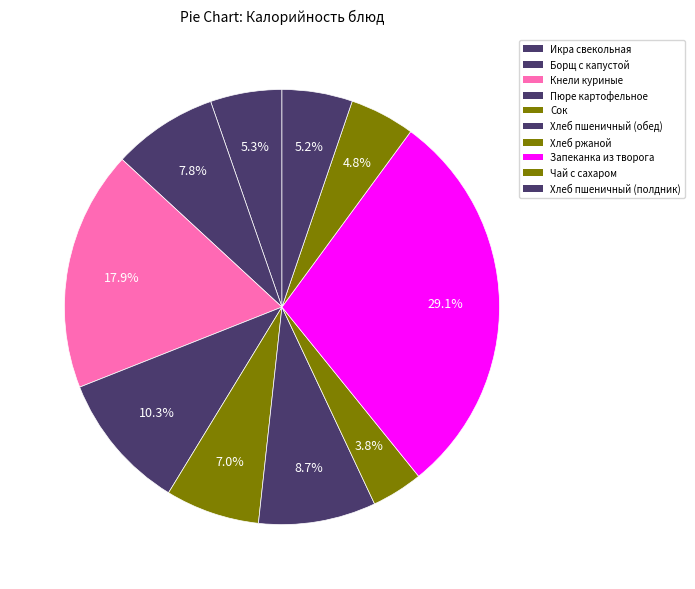

What percentage is the Хлеб ржаной slice, to the nearest percent?

4%